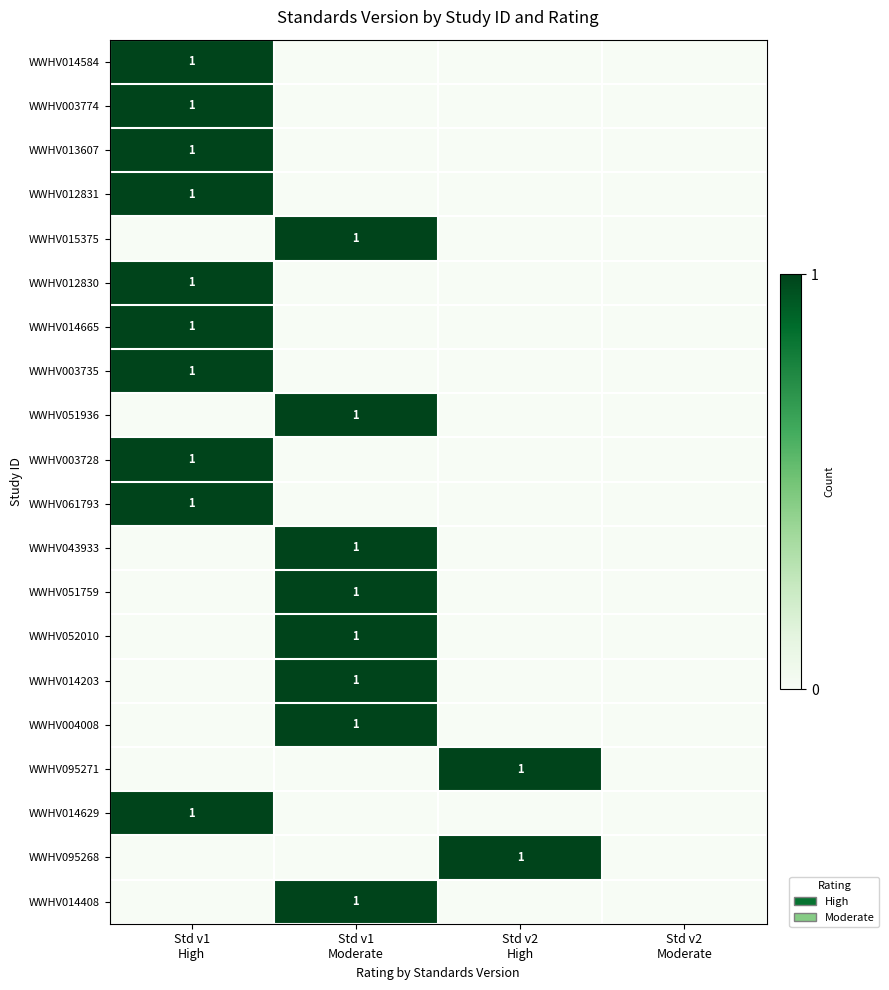

At how many categories does at least one series exceed 0?

3